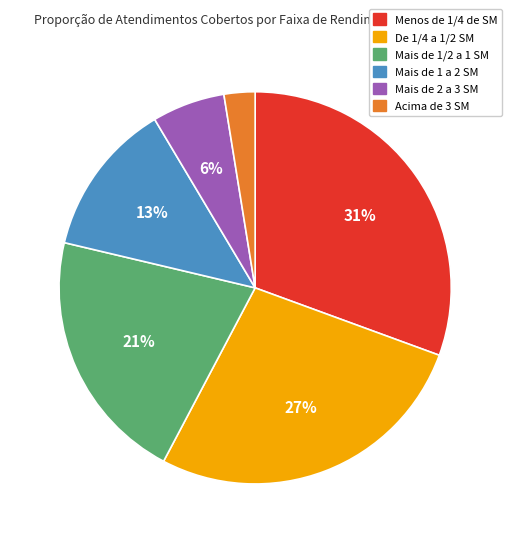

To the nearest percent, what is the combined percentage of Acima de 3 SM and Mais de 2 a 3 SM?

9%